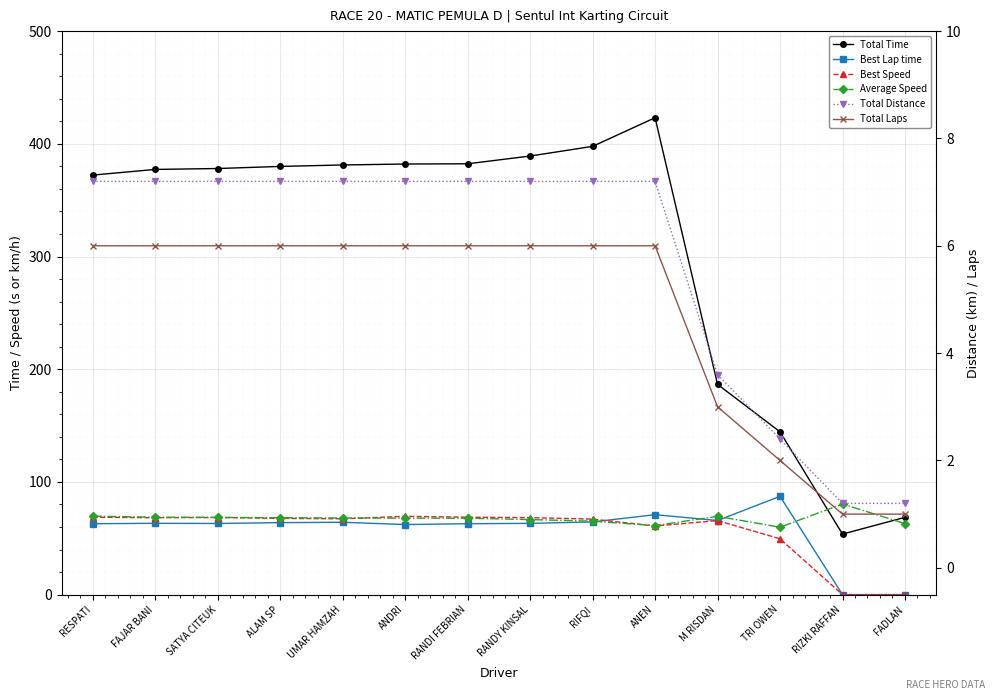

What is the sum of all Total Laps values?

67.0